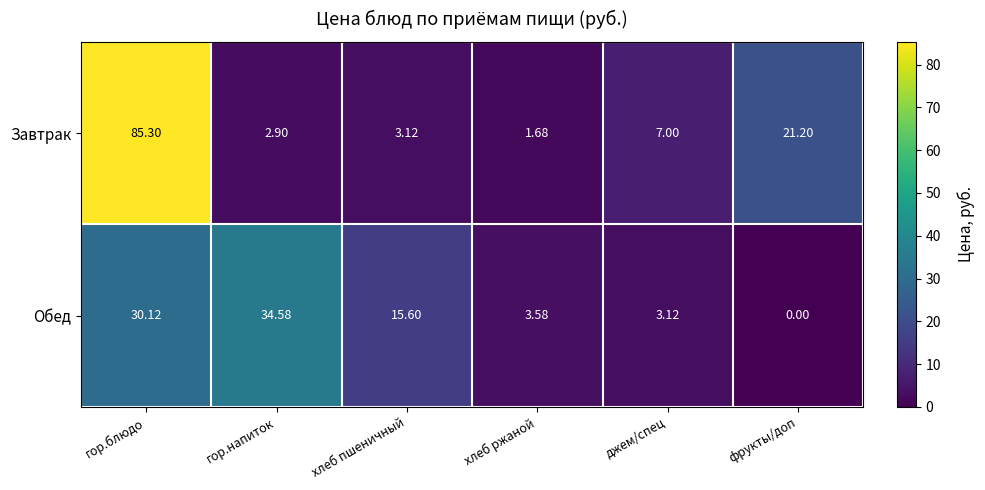

At which category does the chart reach its peak across all series?

гор.блюдо